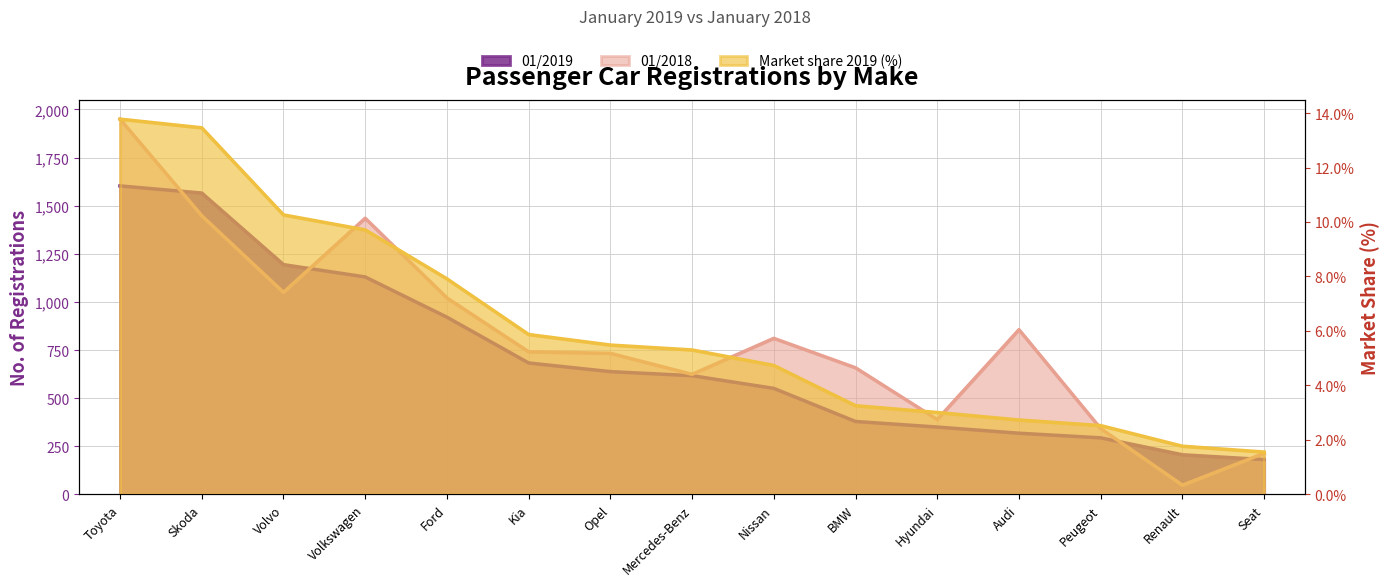

Reading left to right, transcribe all the data shown in this chart.

01/2019: Toyota=1603.0	Skoda=1566.0	Volvo=1194.0	Volkswagen=1130.0	Ford=921.0	Kia=683.0	Opel=638.0	Mercedes-Benz=617.0	Nissan=551.0	BMW=379.0	Hyundai=350.0	Audi=318.0	Peugeot=294.0	Renault=206.0	Seat=181.0
01/2018: Toyota=1950.0	Skoda=1448.0	Volvo=1050.0	Volkswagen=1435.0	Ford=1021.0	Kia=741.0	Opel=733.0	Mercedes-Benz=624.0	Nissan=811.0	BMW=658.0	Hyundai=389.0	Audi=856.0	Peugeot=342.0	Renault=48.0	Seat=214.0
Market share 2019 (%): Toyota=13.8	Skoda=13.5	Volvo=10.3	Volkswagen=9.7	Ford=7.9	Kia=5.9	Opel=5.5	Mercedes-Benz=5.3	Nissan=4.7	BMW=3.3	Hyundai=3.0	Audi=2.7	Peugeot=2.5	Renault=1.8	Seat=1.6